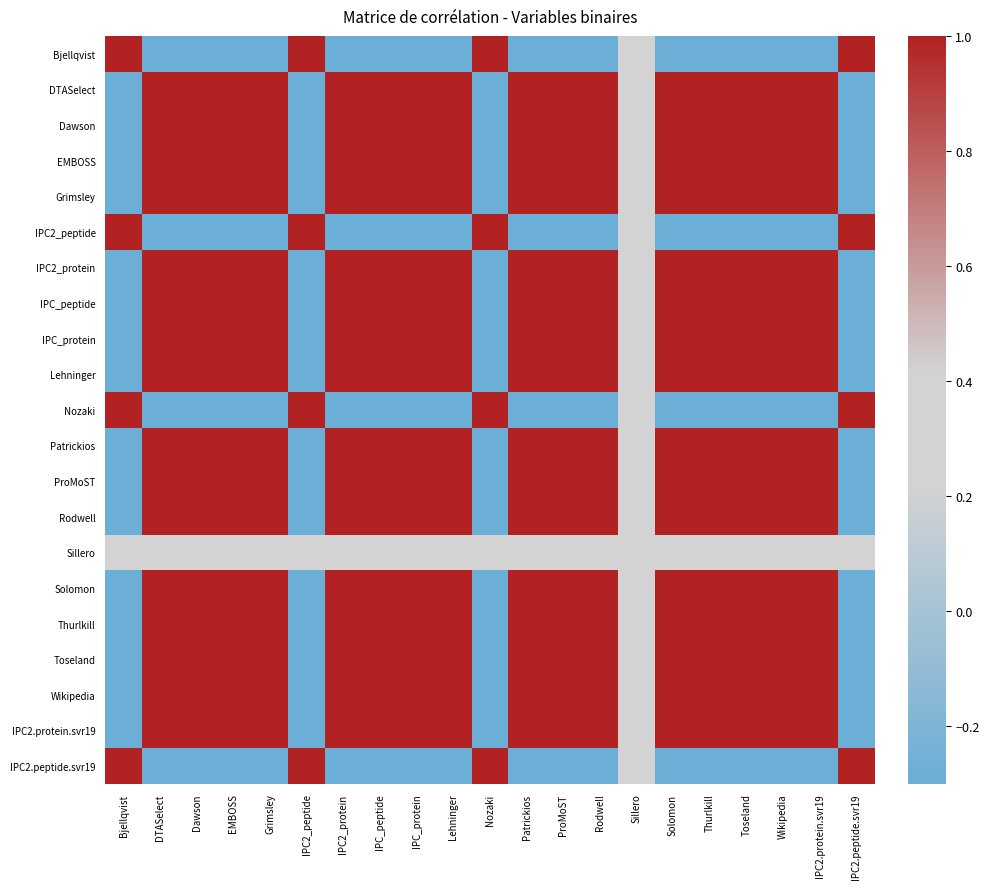

What is the greatest value displayed?

1.0